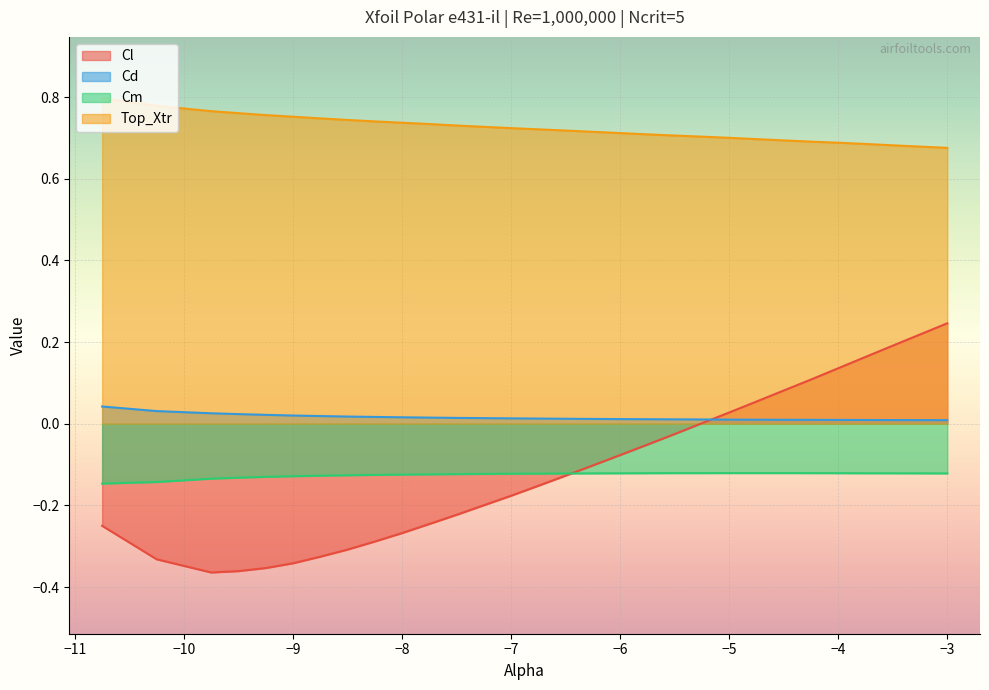

Which series has the largest range (max minus min)?

Cl